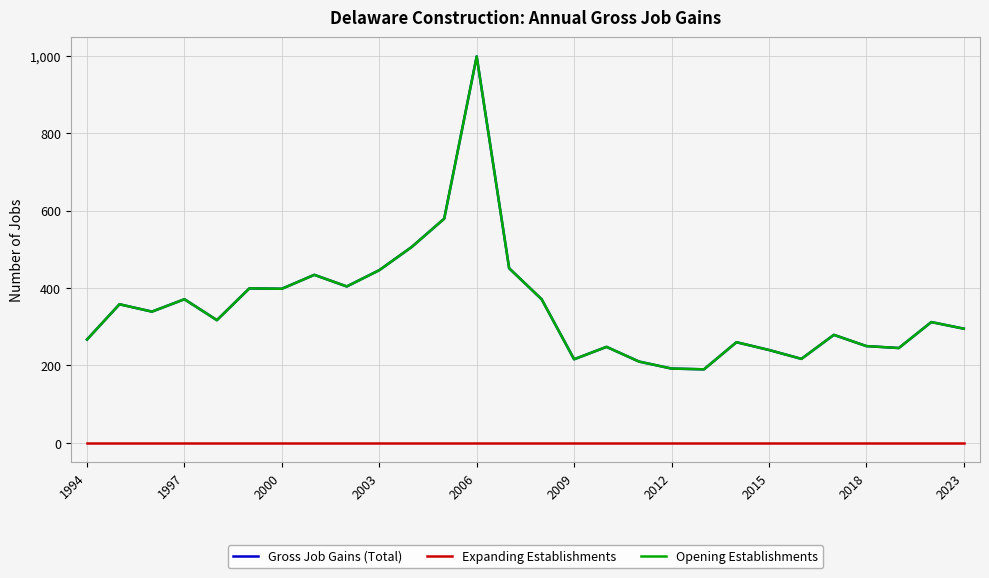

In Opening Establishments, how many points are lower than both neighbors (excluding endpoints)?

8